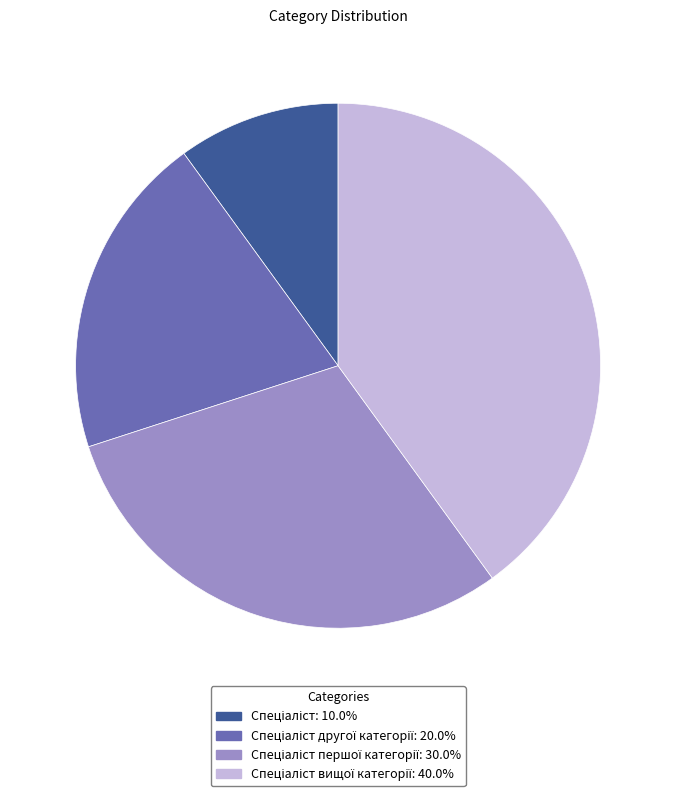

Is there a majority slice in this chart?

No